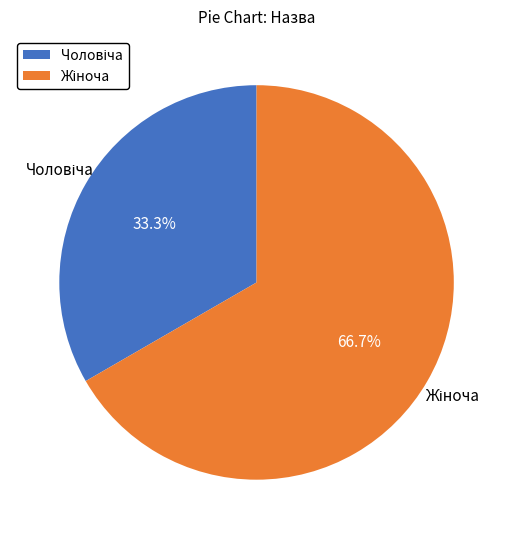

Does any single category account for the majority?

Yes